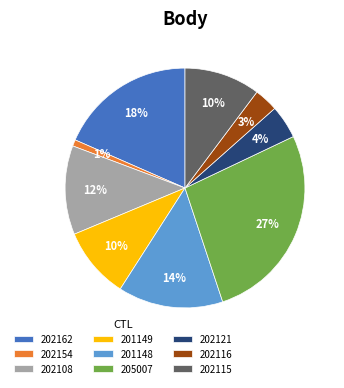

What is the largest slice in the pie chart?

205007